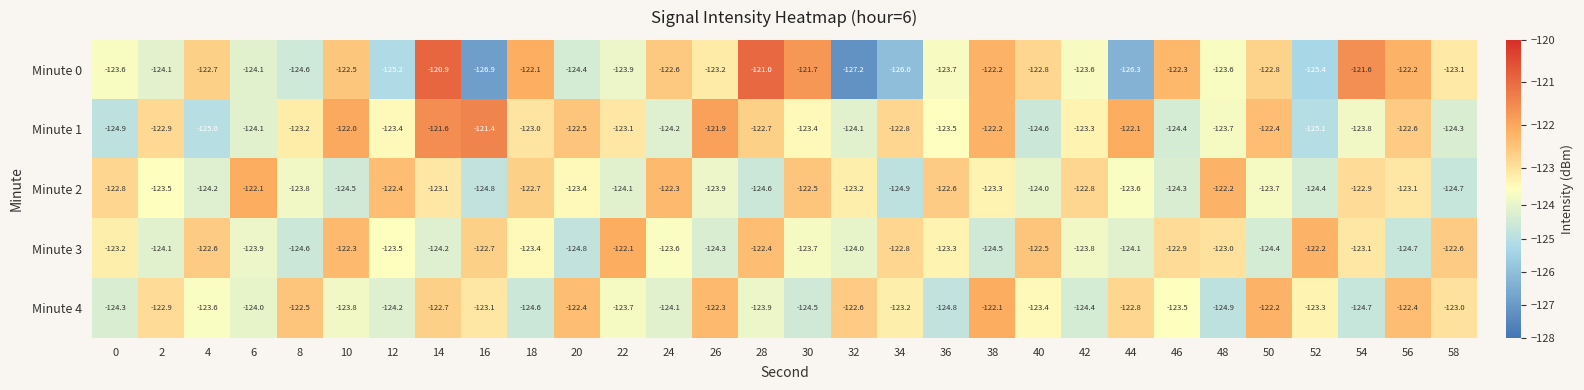

True or false: Minute 2 has a value of -72.0 at 4.

False